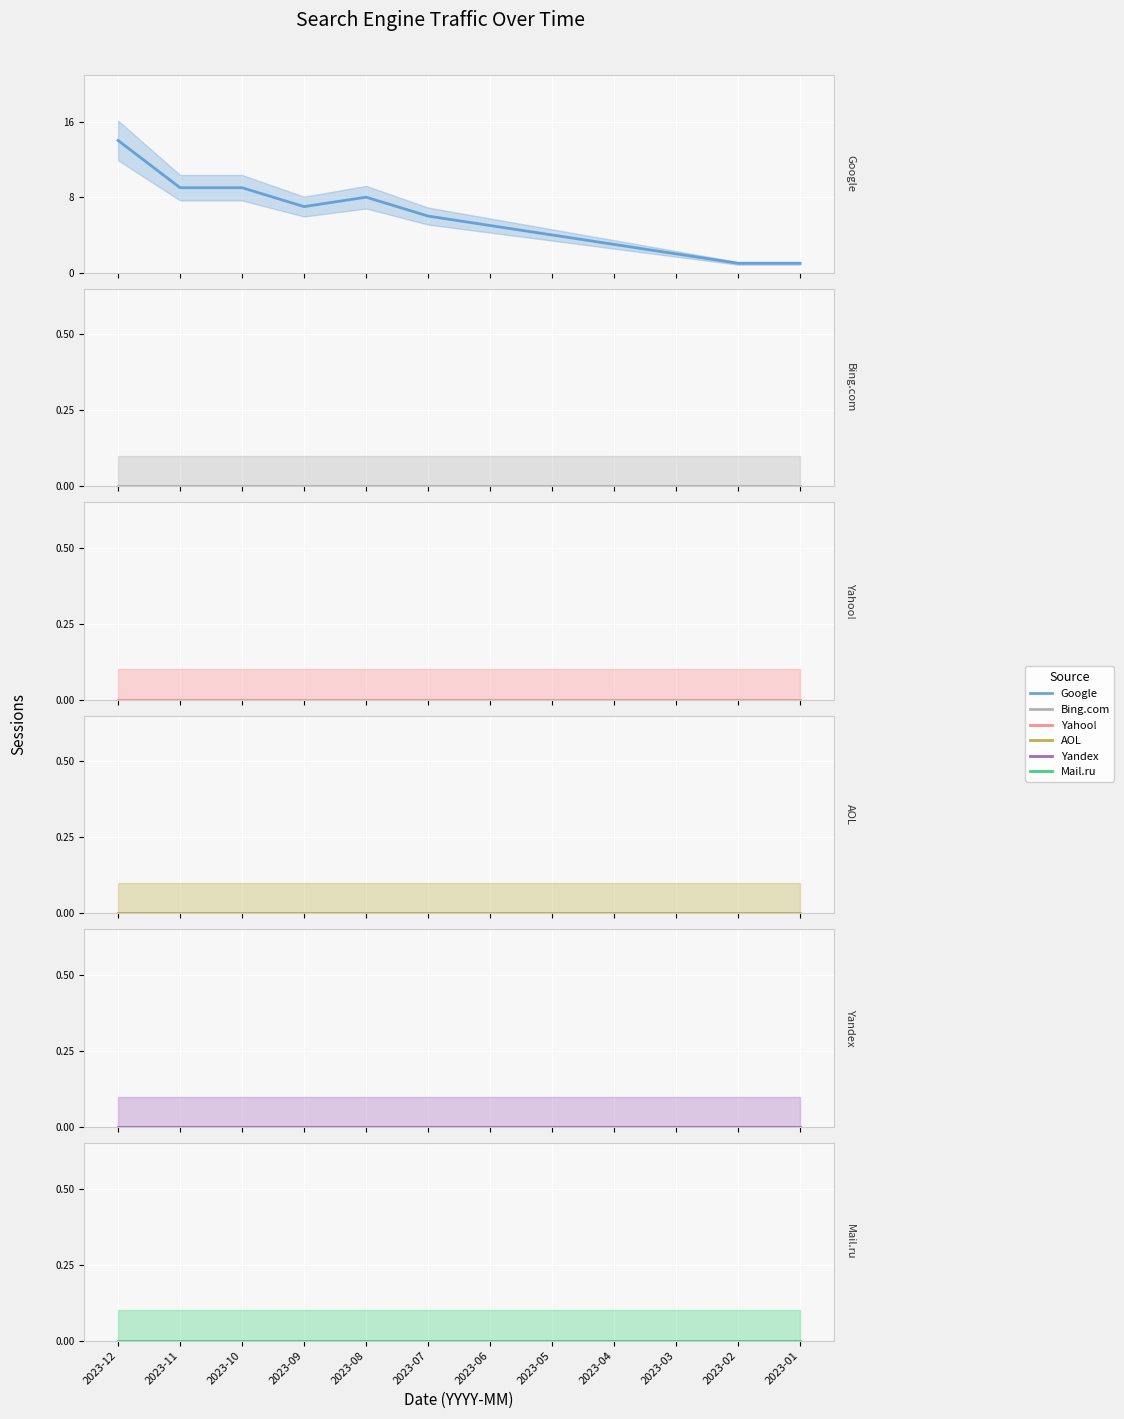

True or false: Bing.com and Yahoo! cross at least once.

False